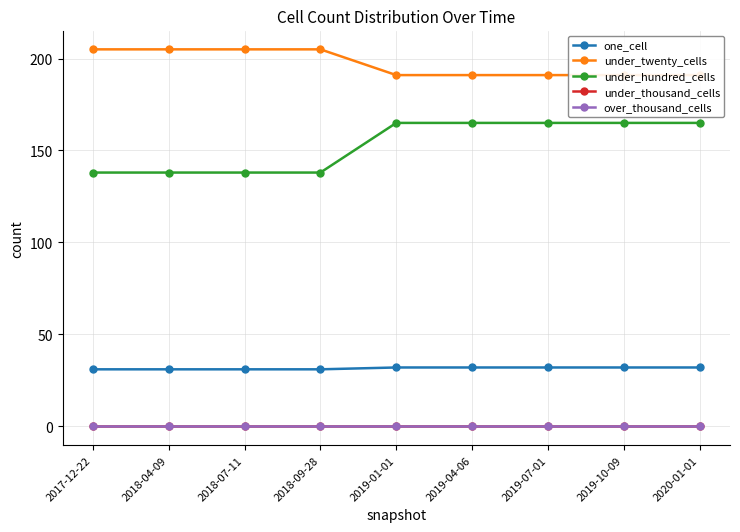

Which has a higher value, 2018-07-11 or 2019-10-09?

2019-10-09